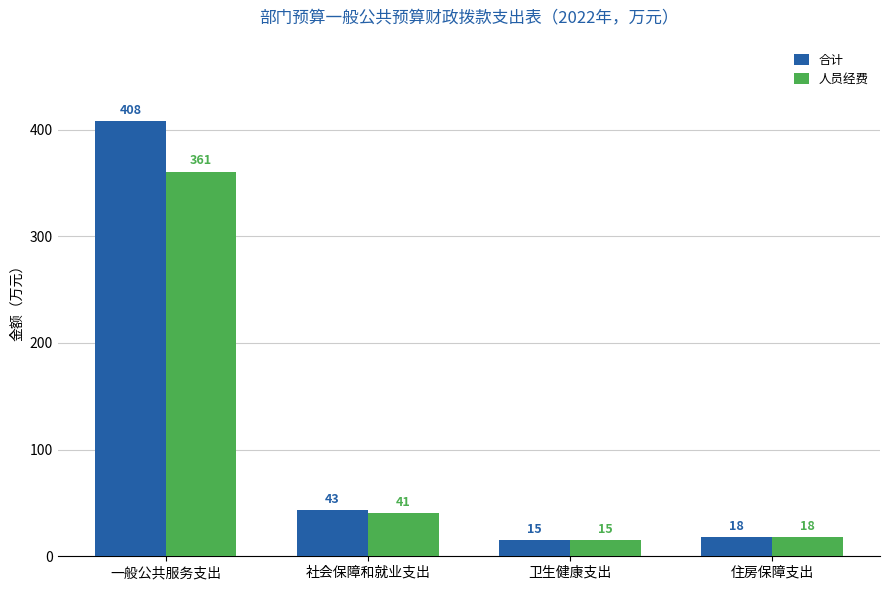

What is the label of the 2nd bar from the right?

卫生健康支出